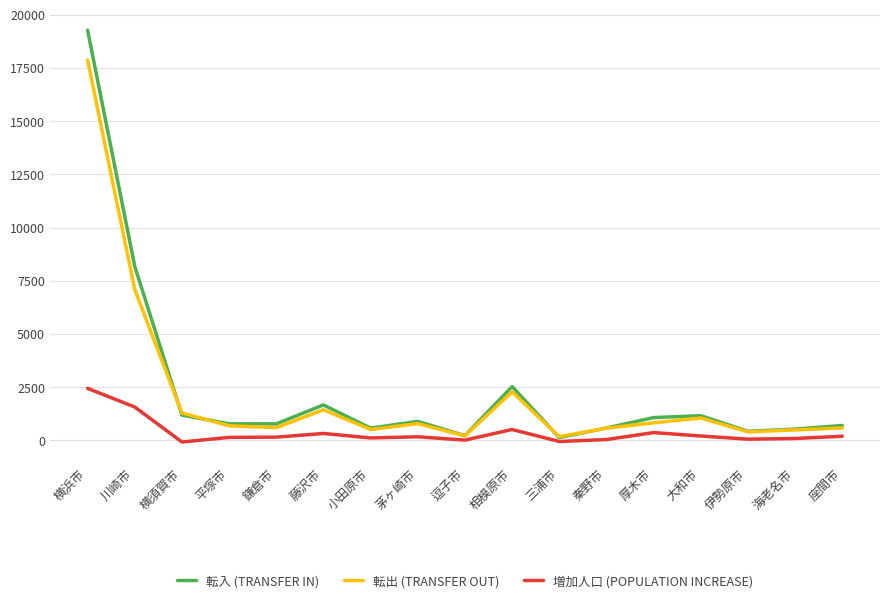

Where is the first local maximum for 転出 (TRANSFER OUT)?

藤沢市